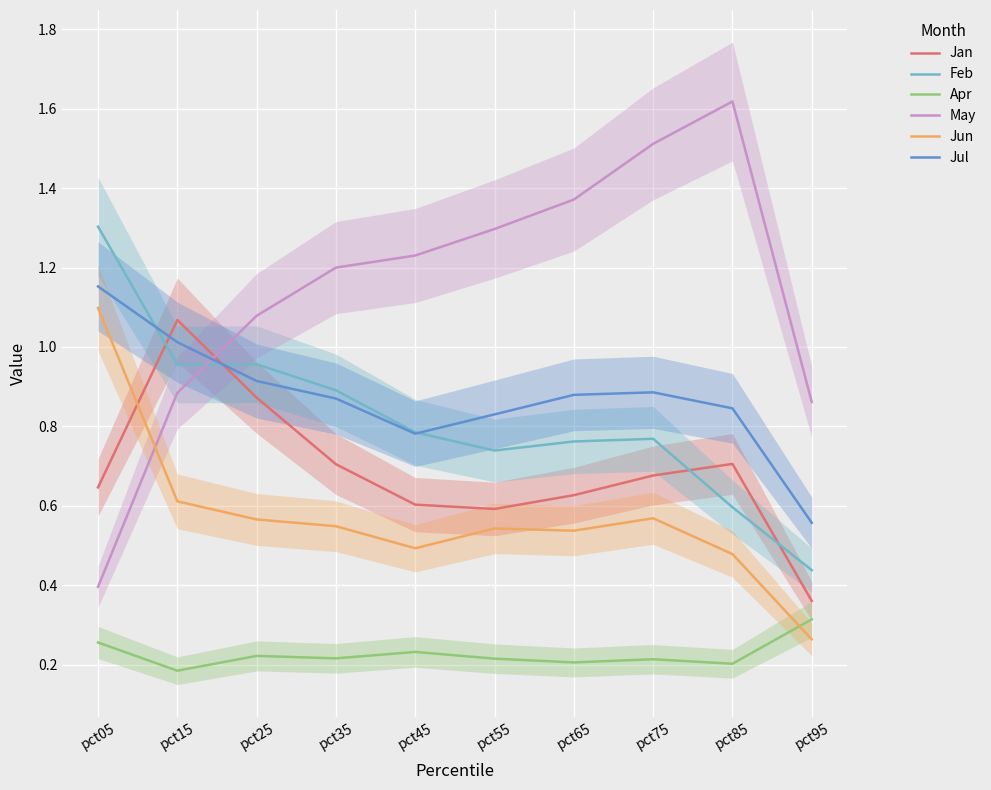

What are all the series names shown in the legend?

Jan, Feb, Apr, May, Jun, Jul